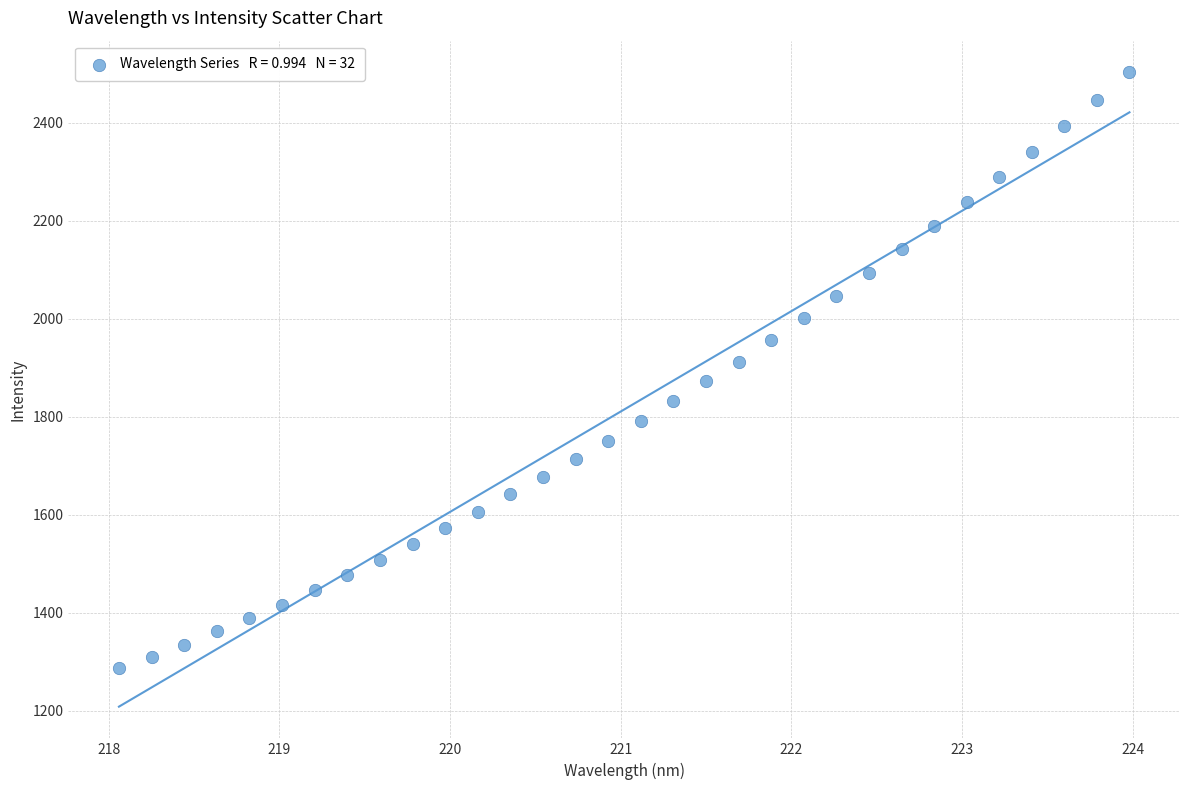

What is the range of X values (max minus min)?

5.9